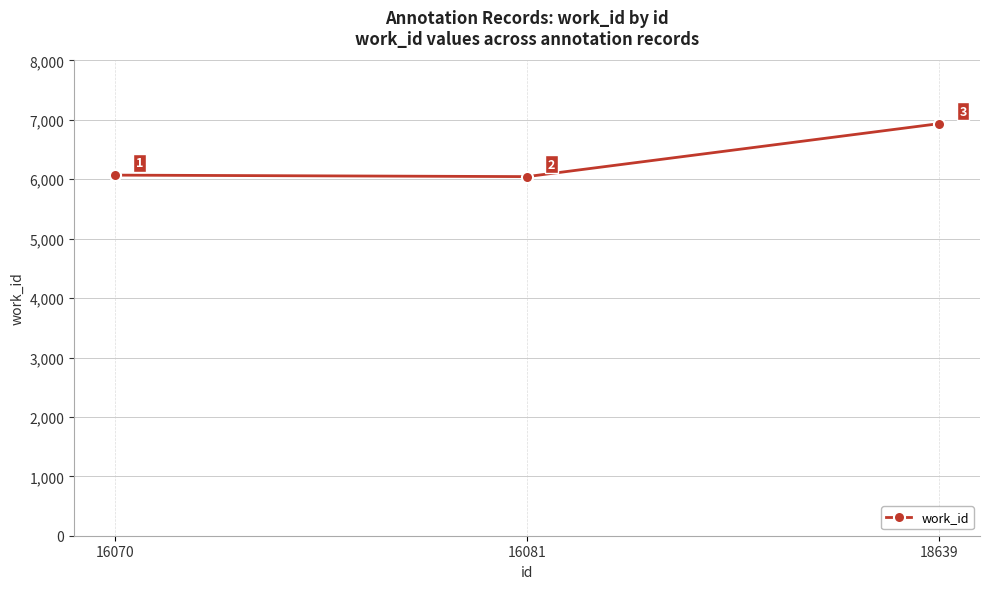

Reading left to right, extract all data points from this chart.

16070=6070	16081=6045	18639=6936